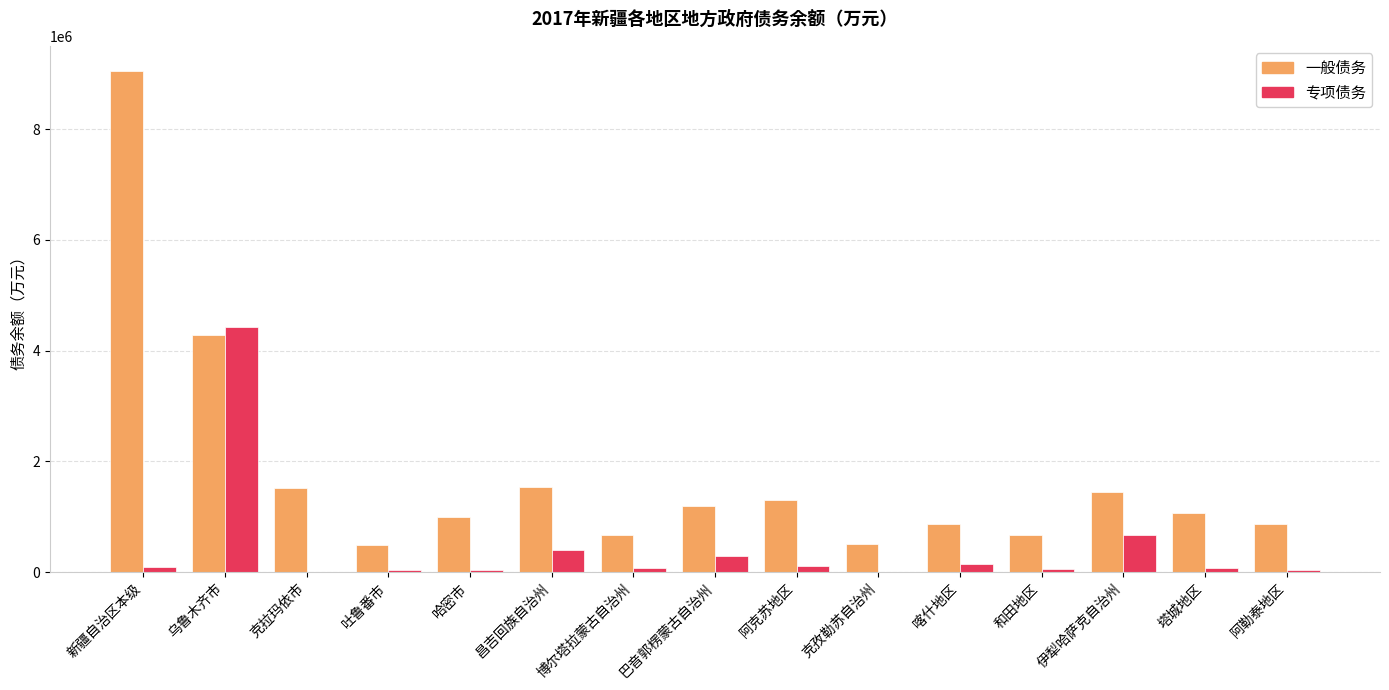

What is the sum of all 一般债务 values?

26446920.5